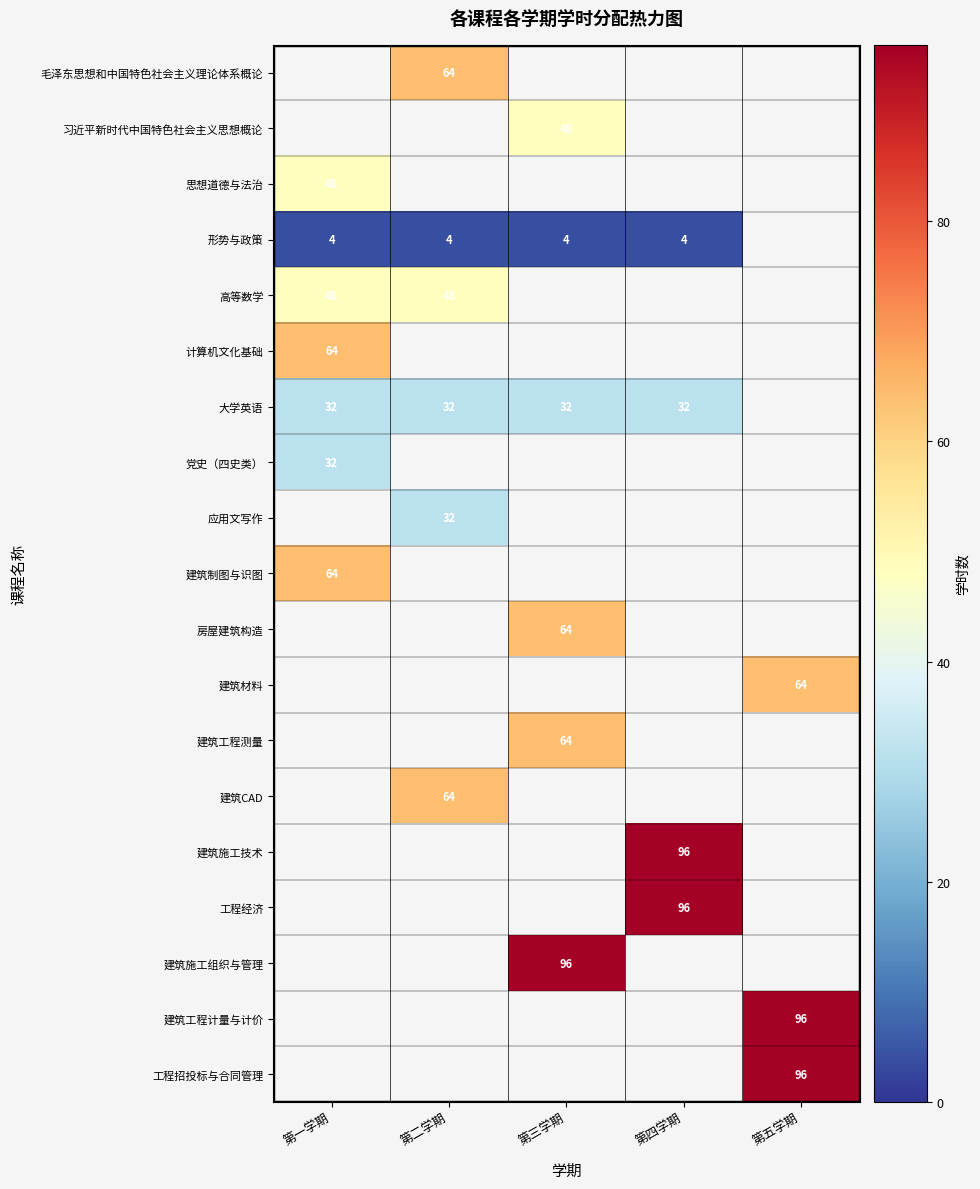

True or false: 形势与政策 has a value of 4 at 第一学期.

True